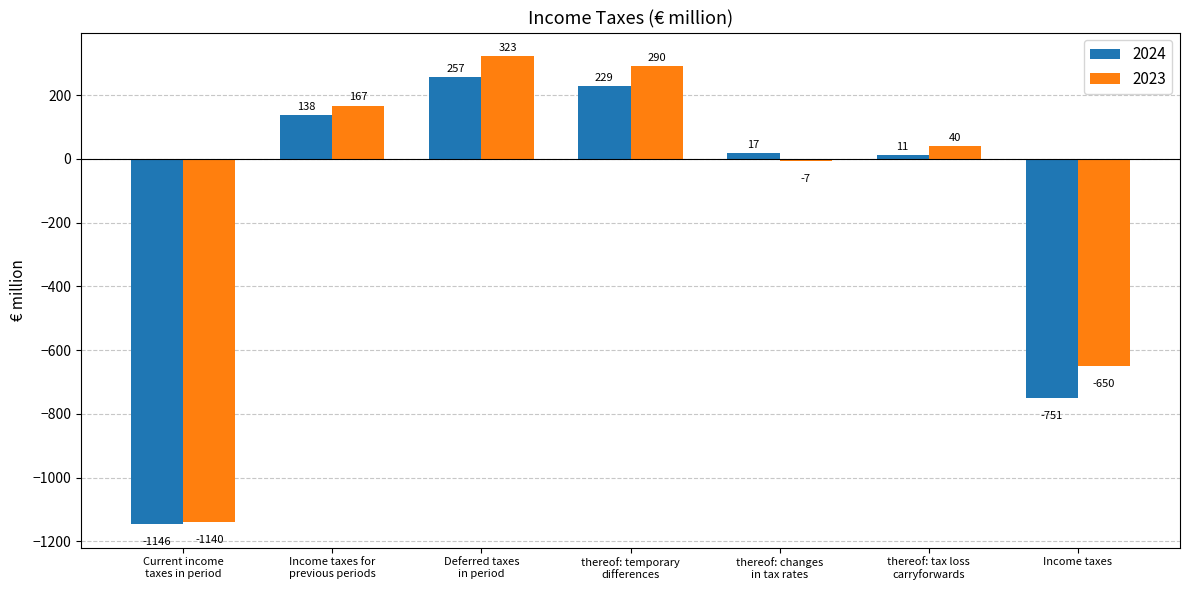

What is the label of the 3rd bar from the right?

thereof: changes
in tax rates